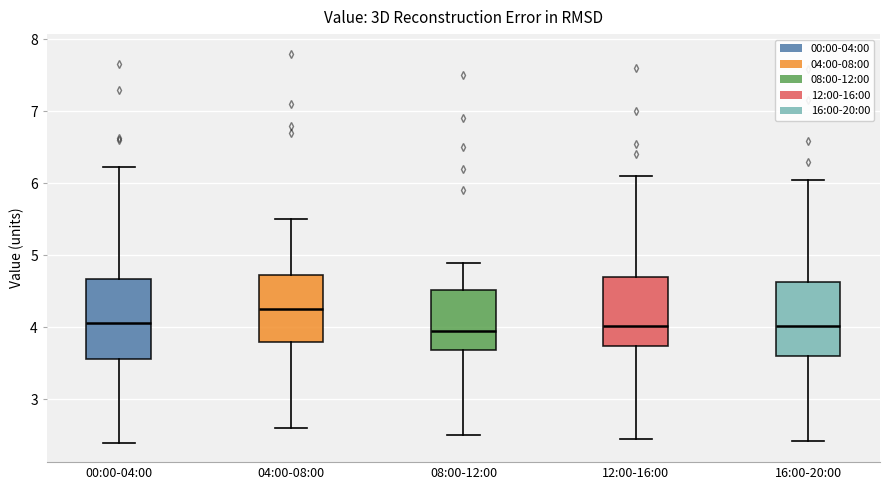

Reading left to right, read every box against the y-axis: the position of its median line, the range the box covers, and the ends of its whiskers. The values are not printed on the chart, so give them approximately, as read against the axis.

00:00-04:00: median 4.1, box 3.6 to 4.7, whiskers 2.4 to 6.2
04:00-08:00: median 4.3, box 3.8 to 4.7, whiskers 2.6 to 5.5
08:00-12:00: median 4.0, box 3.7 to 4.5, whiskers 2.5 to 4.9
12:00-16:00: median 4.0, box 3.7 to 4.7, whiskers 2.5 to 6.1
16:00-20:00: median 4.0, box 3.6 to 4.6, whiskers 2.4 to 6.1